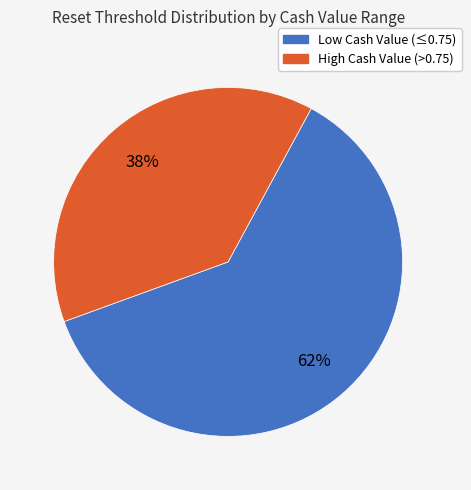

Is there a majority slice in this chart?

Yes